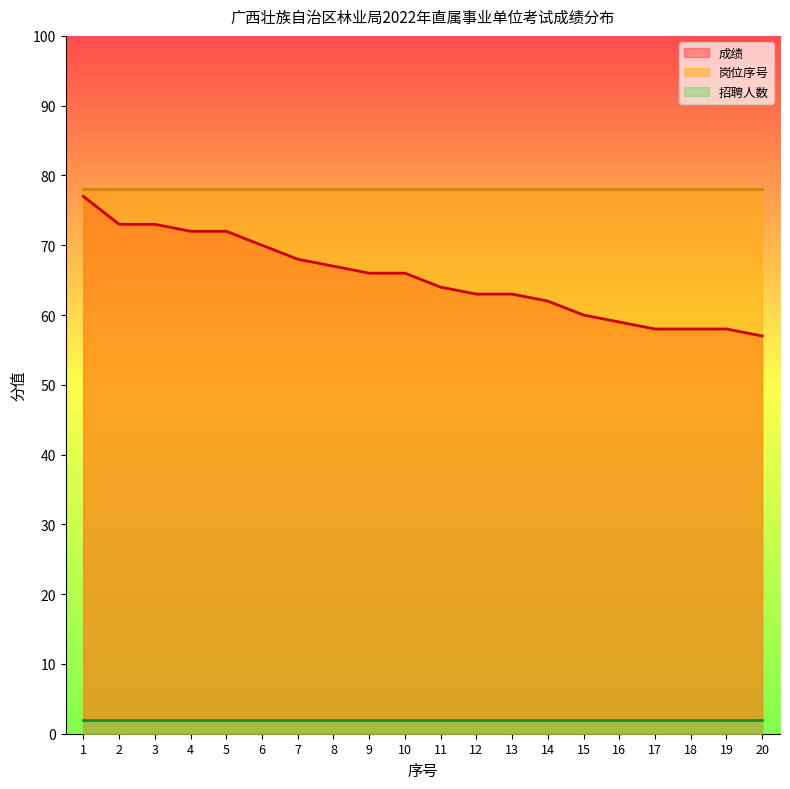

Does the chart have visible grid lines?

No